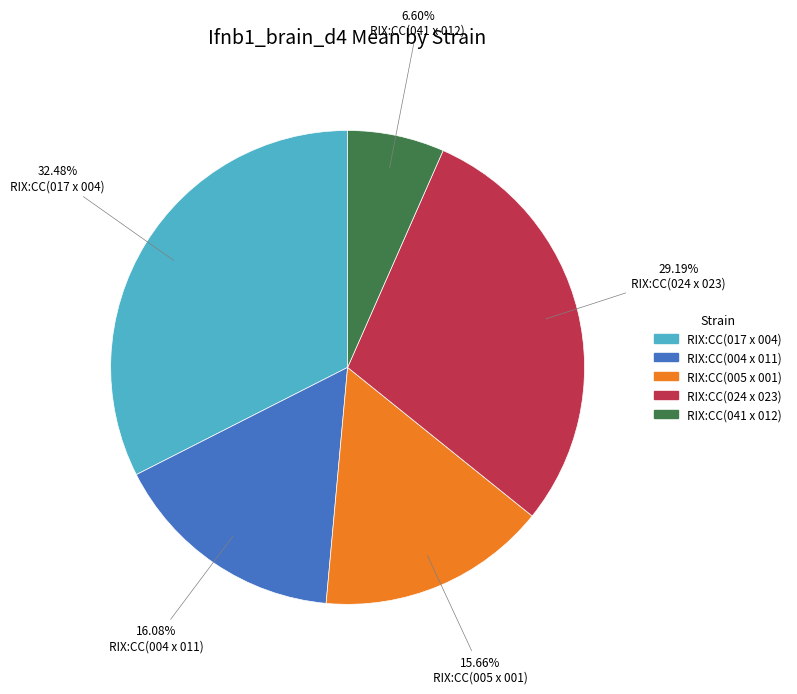

How many slices are in this pie chart?

5